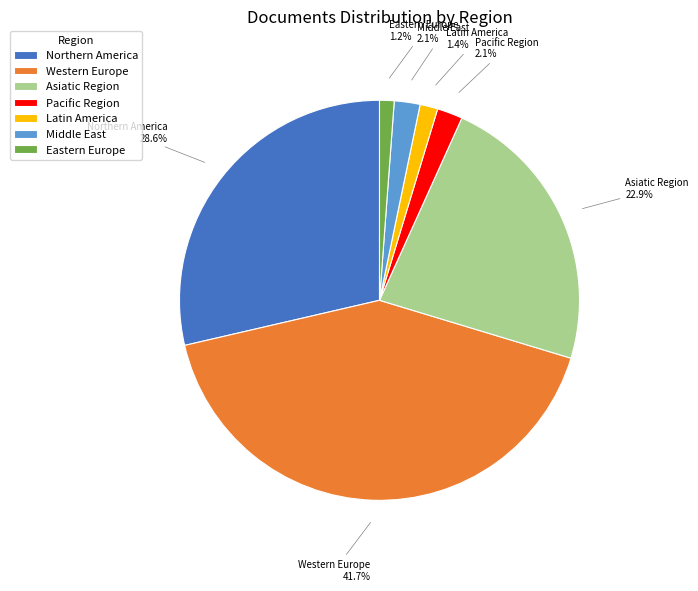

Count the number of slices in the pie.

7